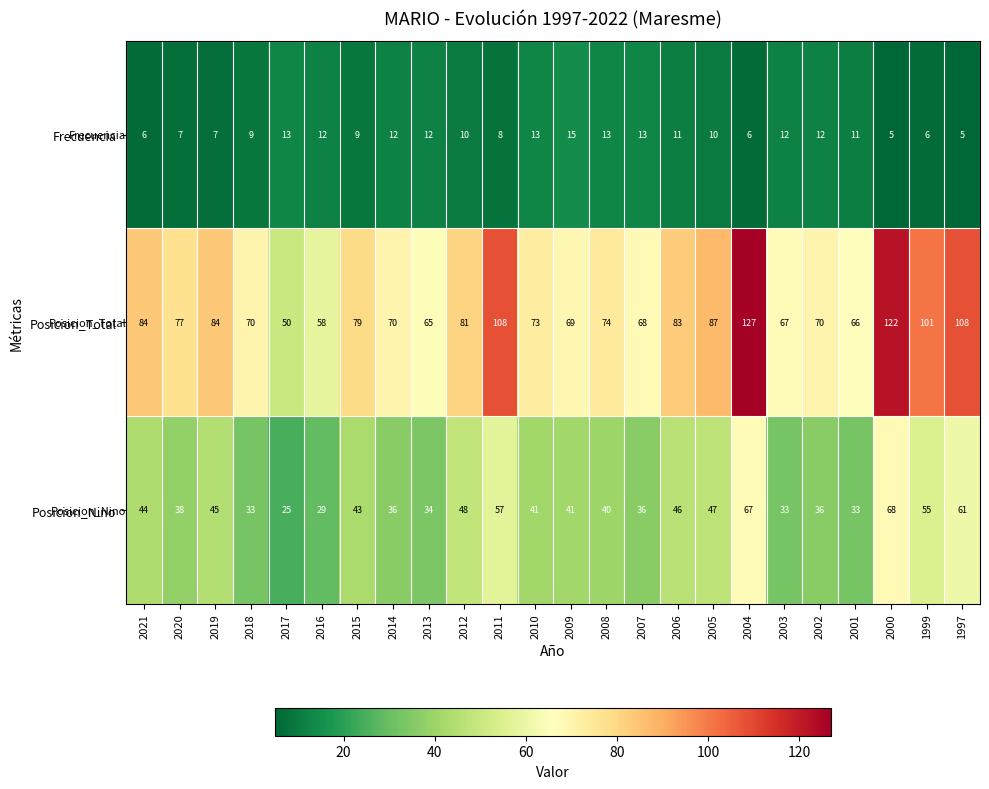

At which label is Posicion_Total closest to 88?

2005